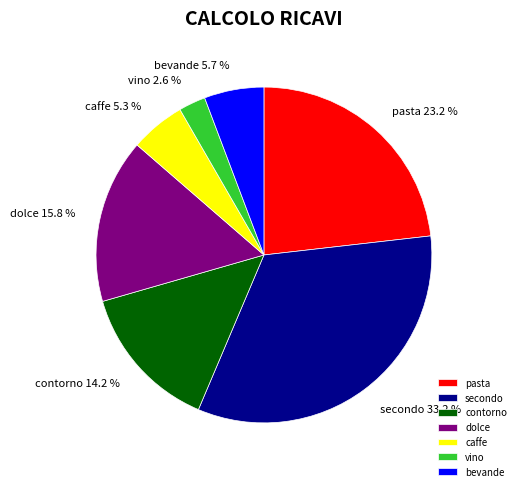

To the nearest percent, what portion does pasta represent?

23%